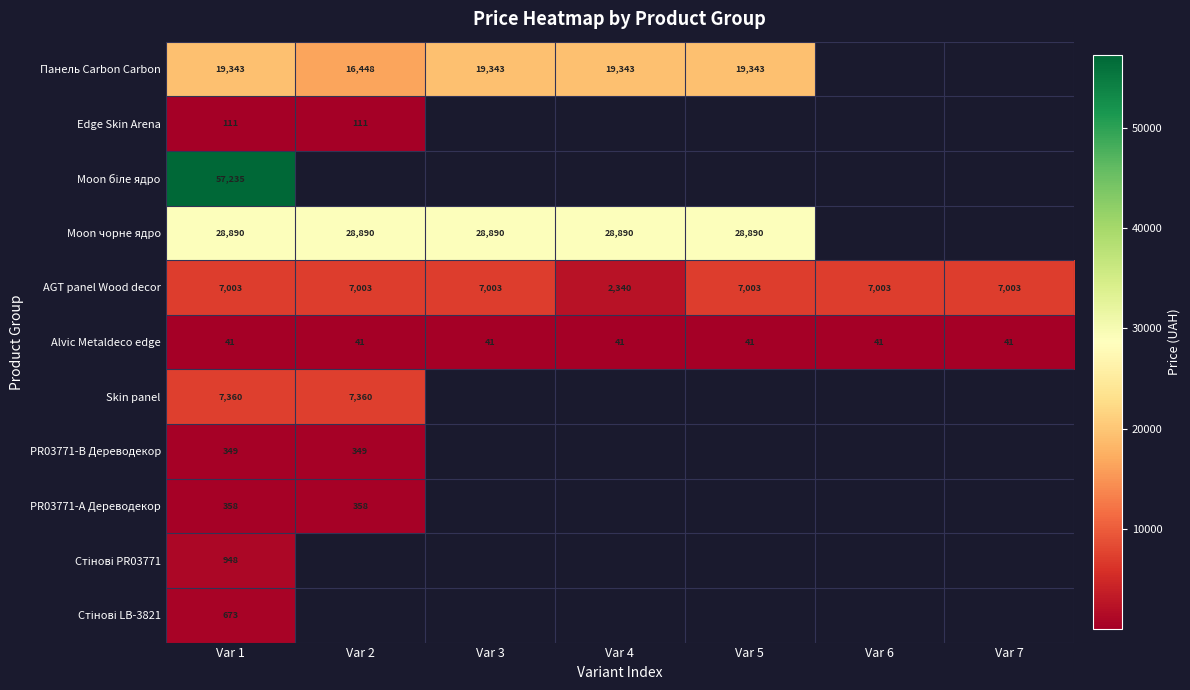

At which category is the sum across all series the highest?

Var 1